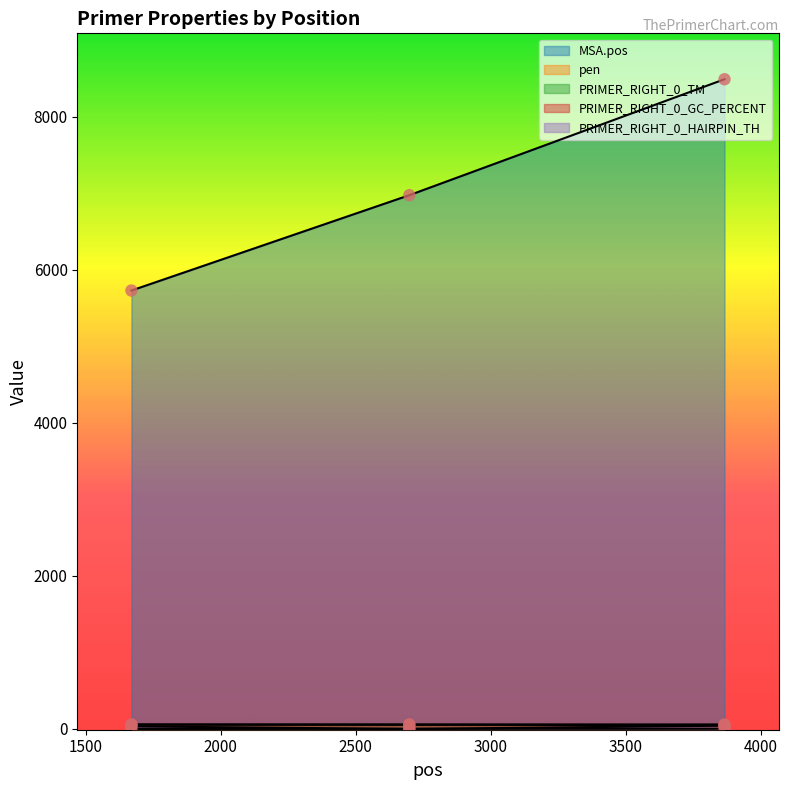

What are all the series names shown in the legend?

MSA.pos, pen, PRIMER_RIGHT_0_TM, PRIMER_RIGHT_0_GC_PERCENT, PRIMER_RIGHT_0_HAIRPIN_TH